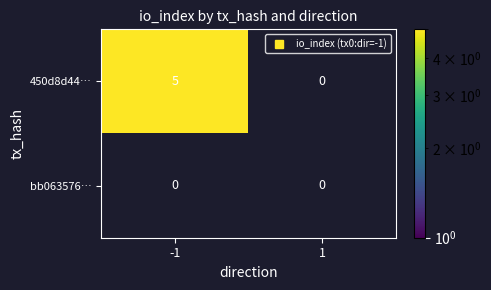

How many distinct data groups are displayed?

2